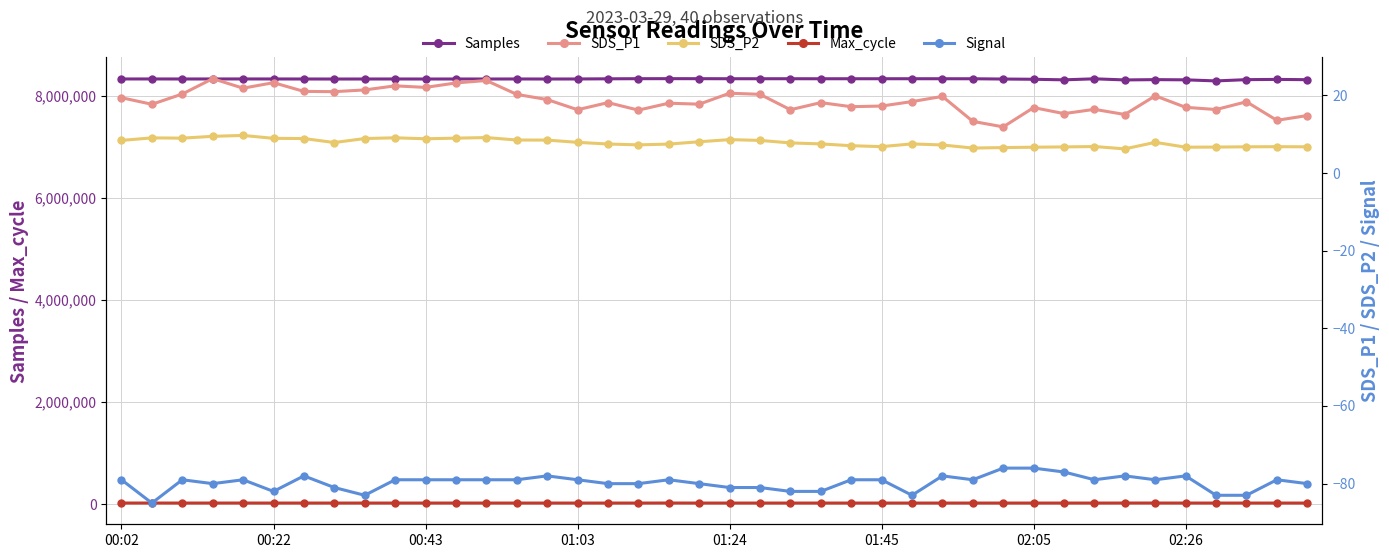

The value of Samples at 00:43 is 13966336. True or false?

False